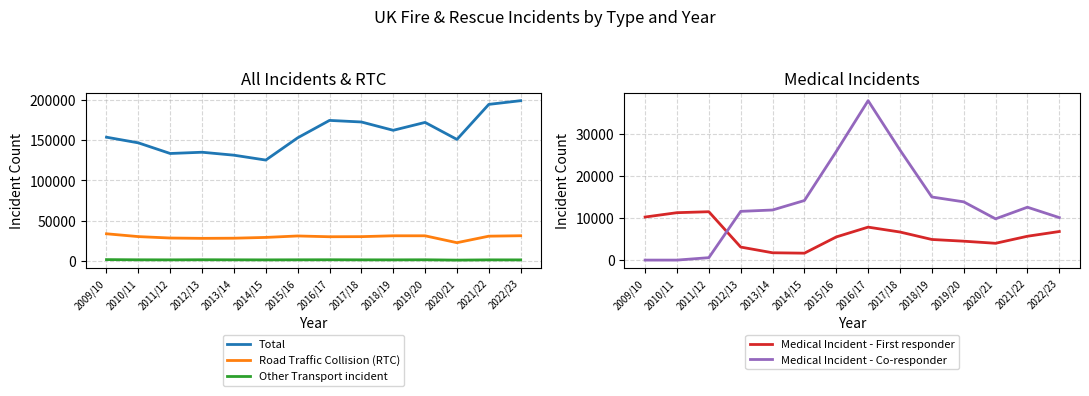

What is the label of the 14th point from the left?

2022/23